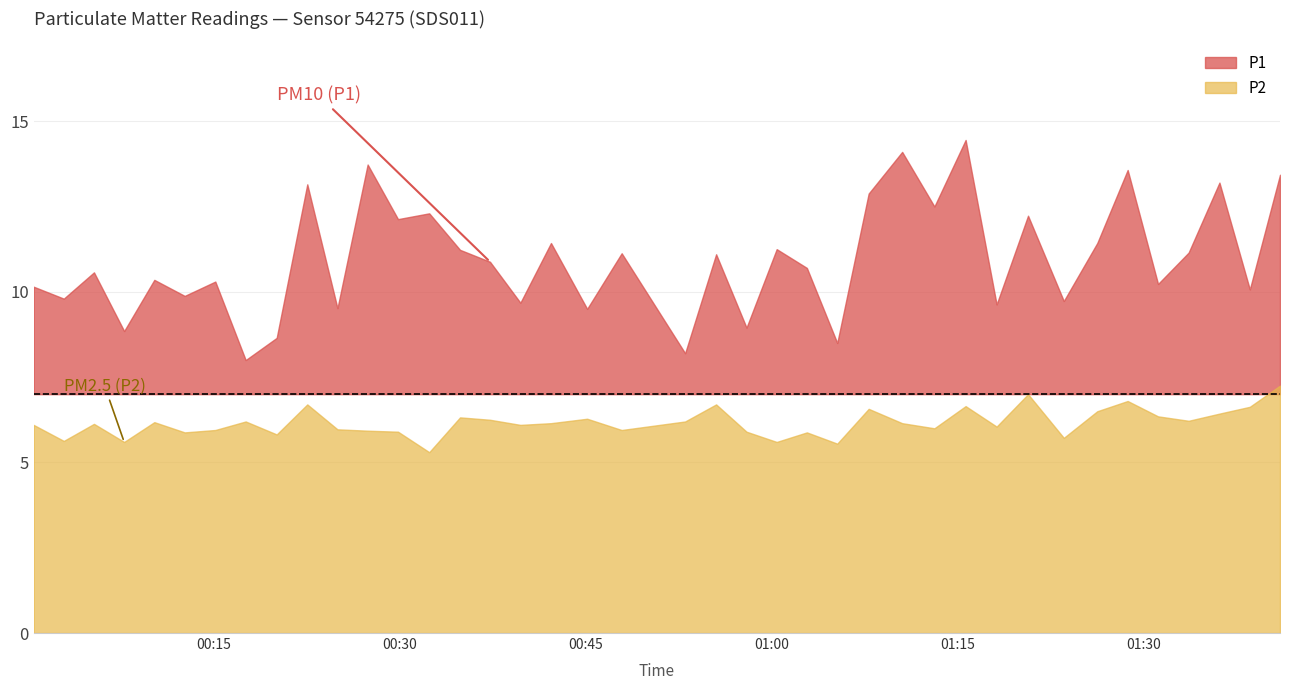

How many values in the P2 series exceed 6?

24